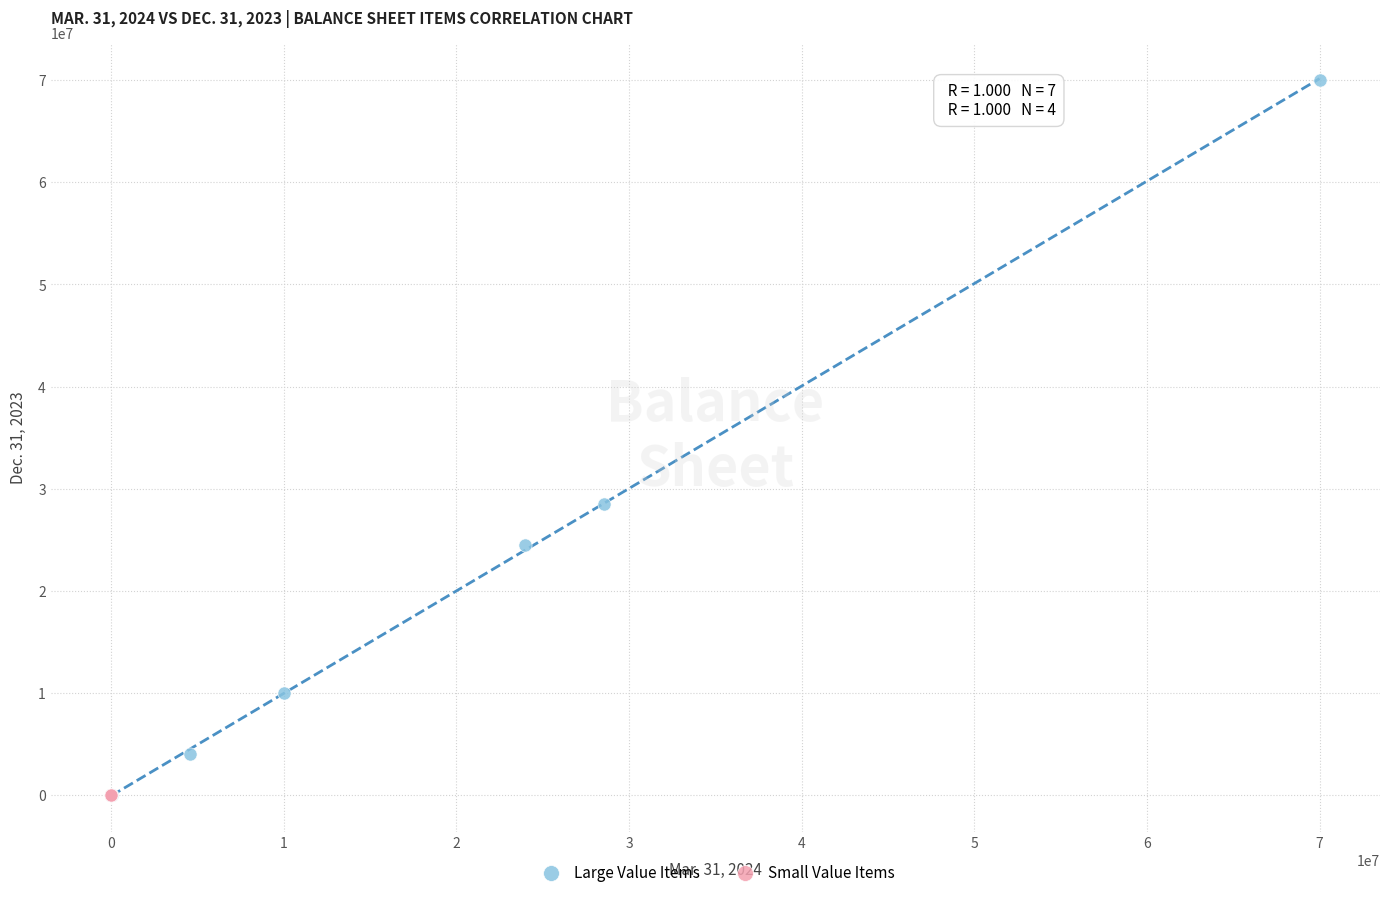

Which series reaches the maximum Y coordinate?

Large Value Items